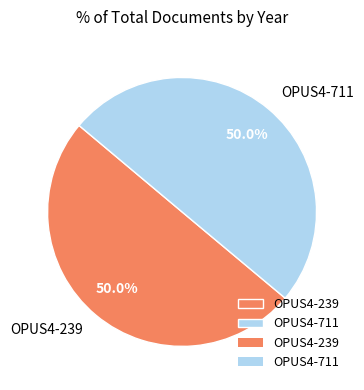

Approximately how many times larger is the value at OPUS4-711 compared to OPUS4-239?

1.0